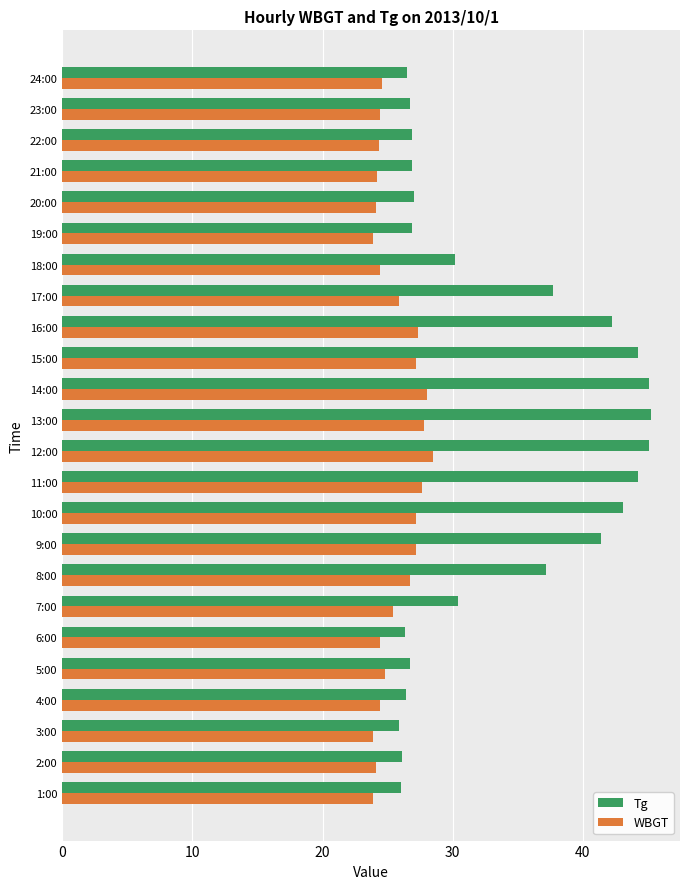

What is the average value of the WBGT series?

25.6